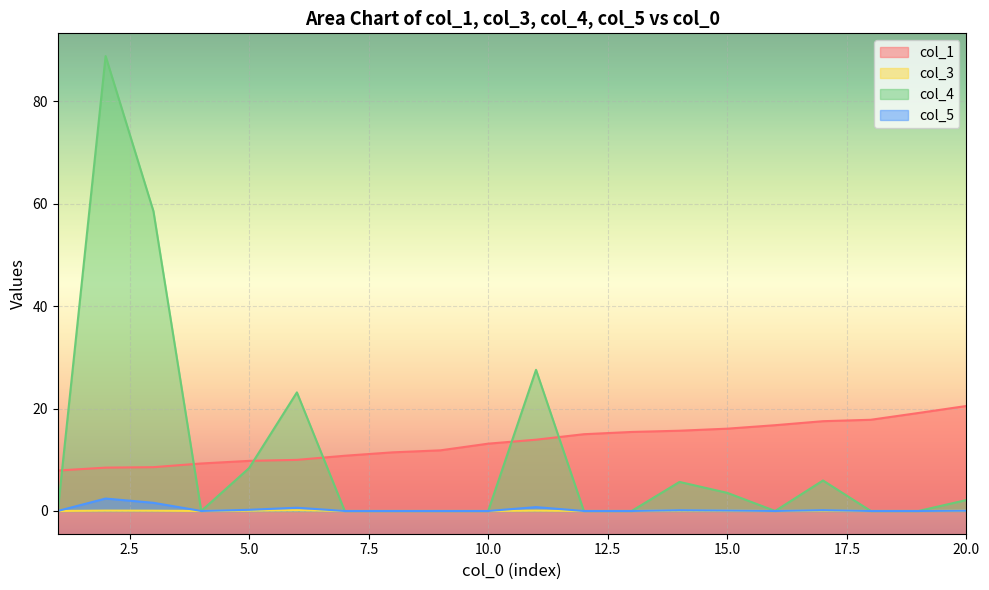

What is the difference between the second highest and second lowest values in the col_4 series?

58.5